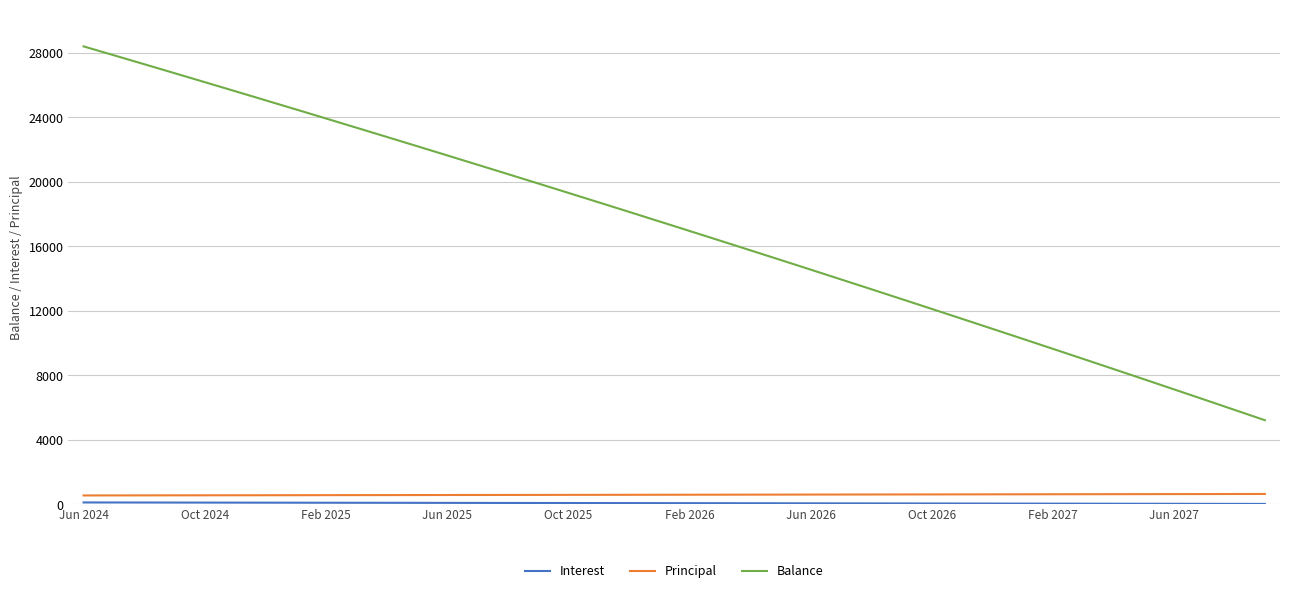

Which series has the largest range (max minus min)?

Balance